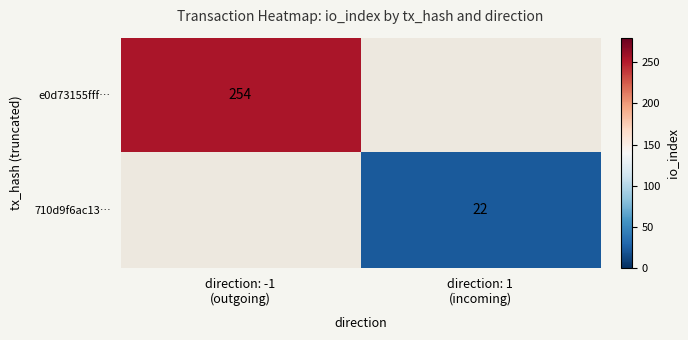

At which label does e0d73155fff… reach its peak?

direction: -1 (outgoing)